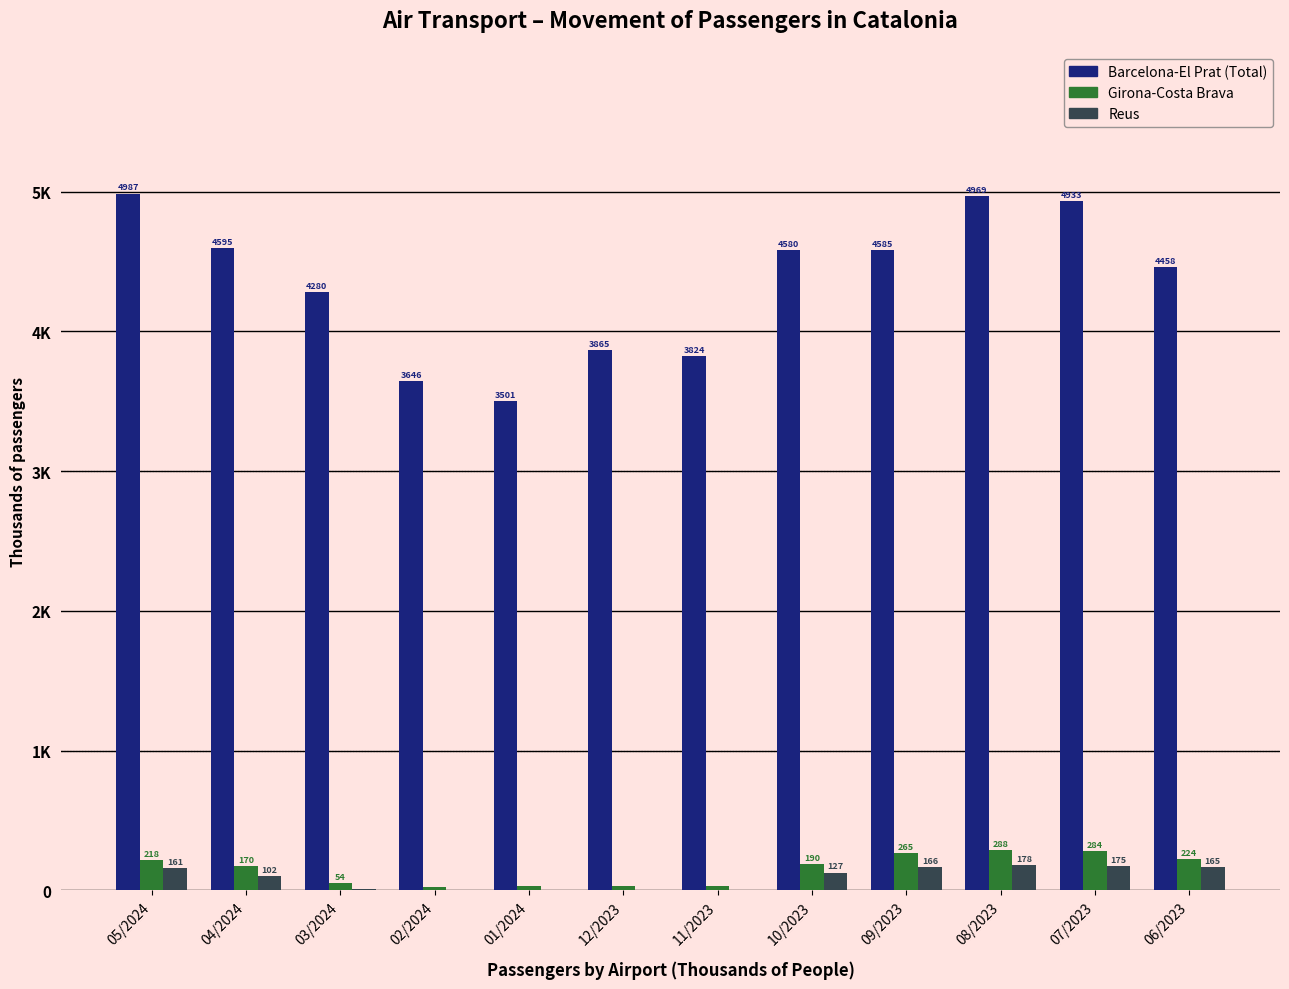

What are all the series names shown in the legend?

Barcelona-El Prat (Total), Girona-Costa Brava, Reus